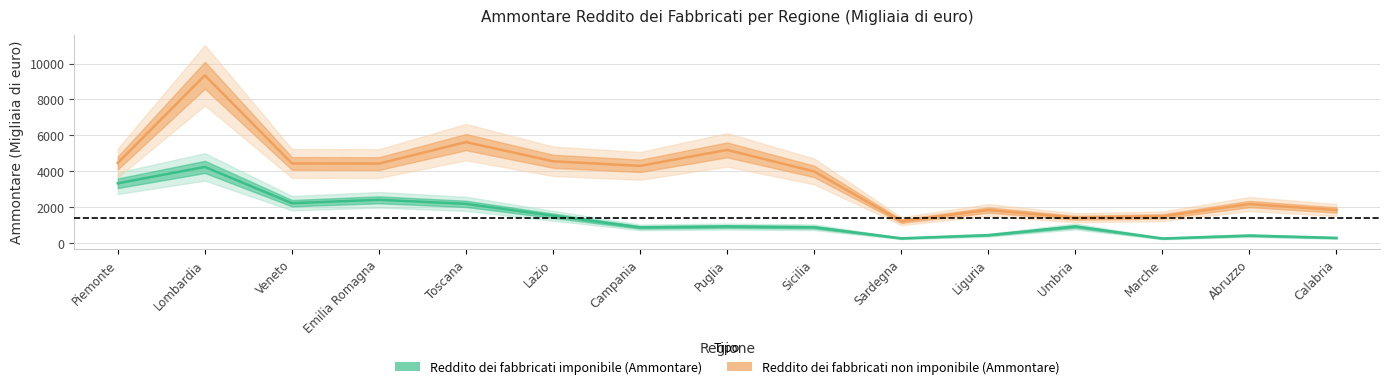

What is the spread (max minus min) of values at Liguria?

1400